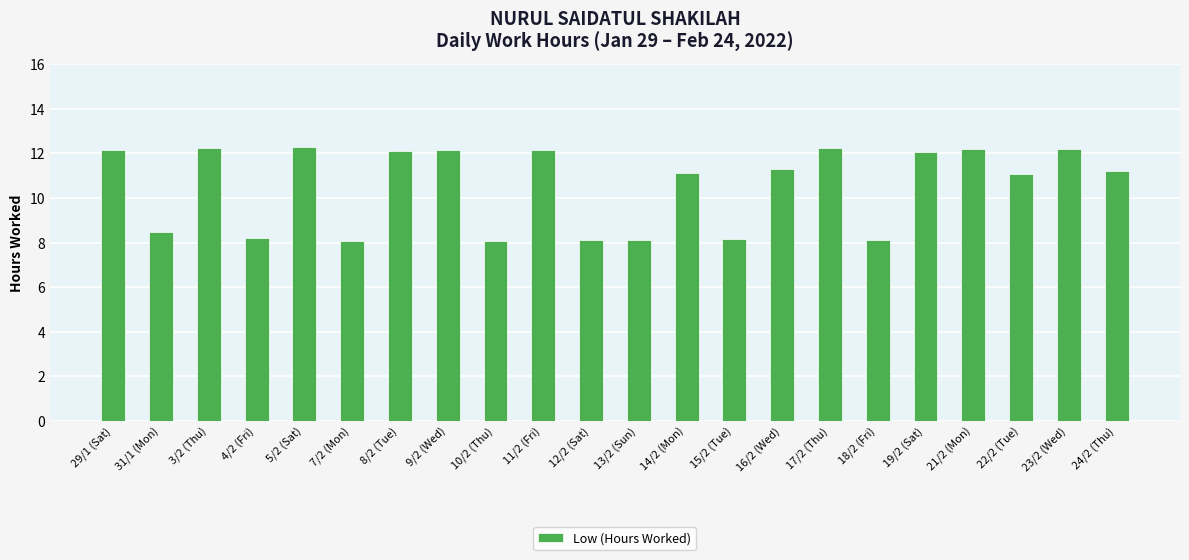

What is the difference between the second highest and minimum values?

4.2